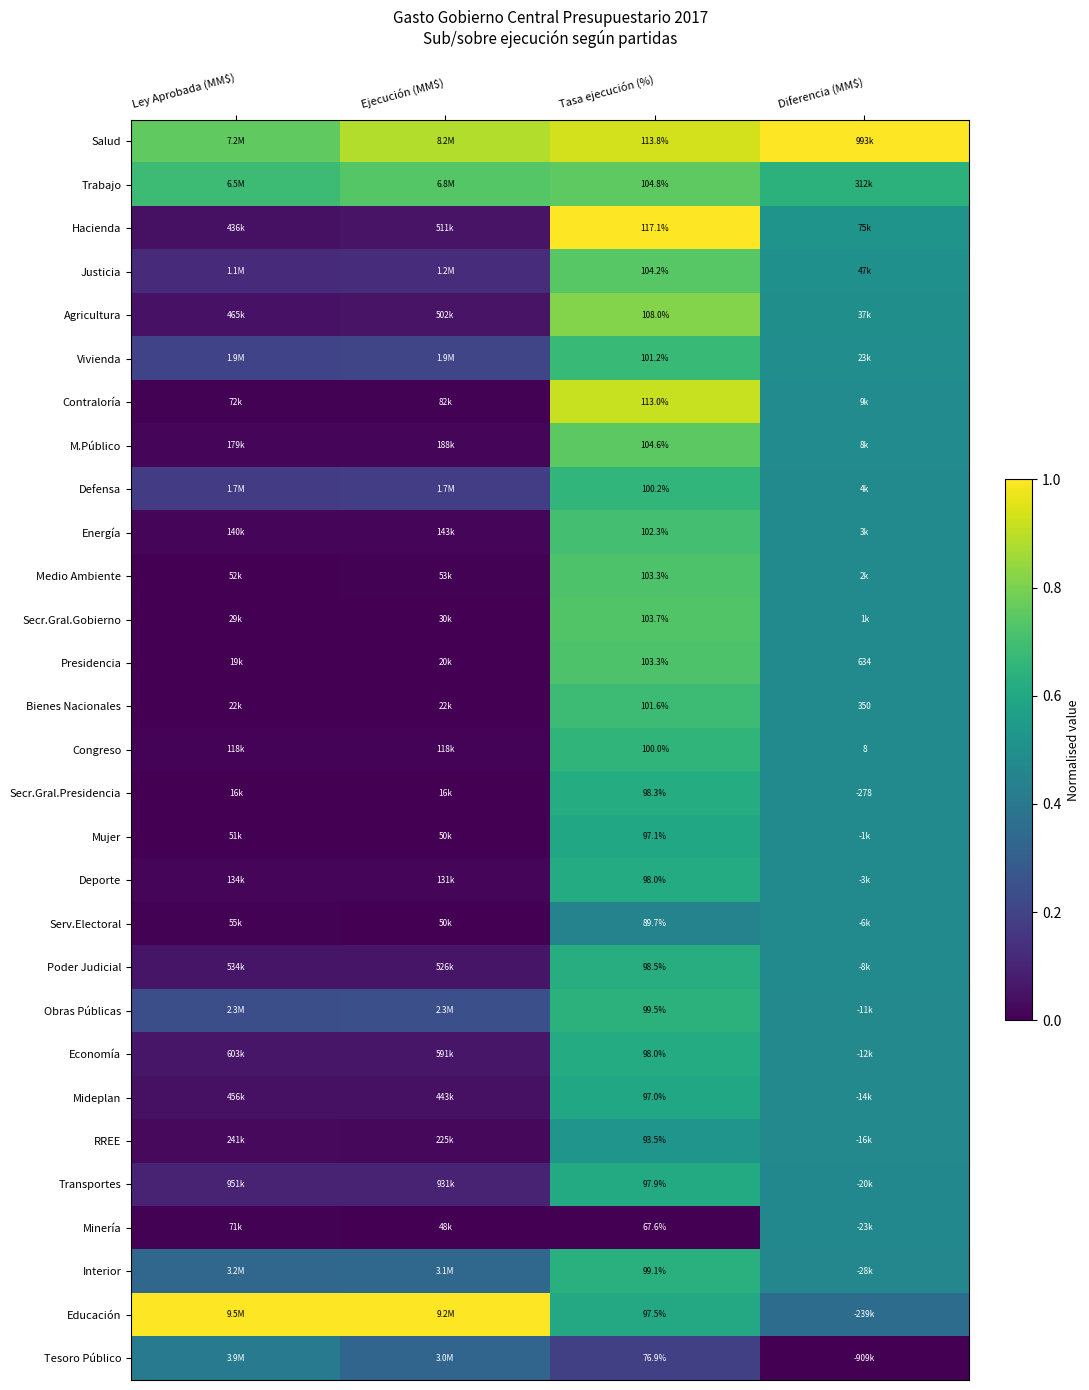

At which category is the sum across all series the highest?

Tasa ejecución (%)